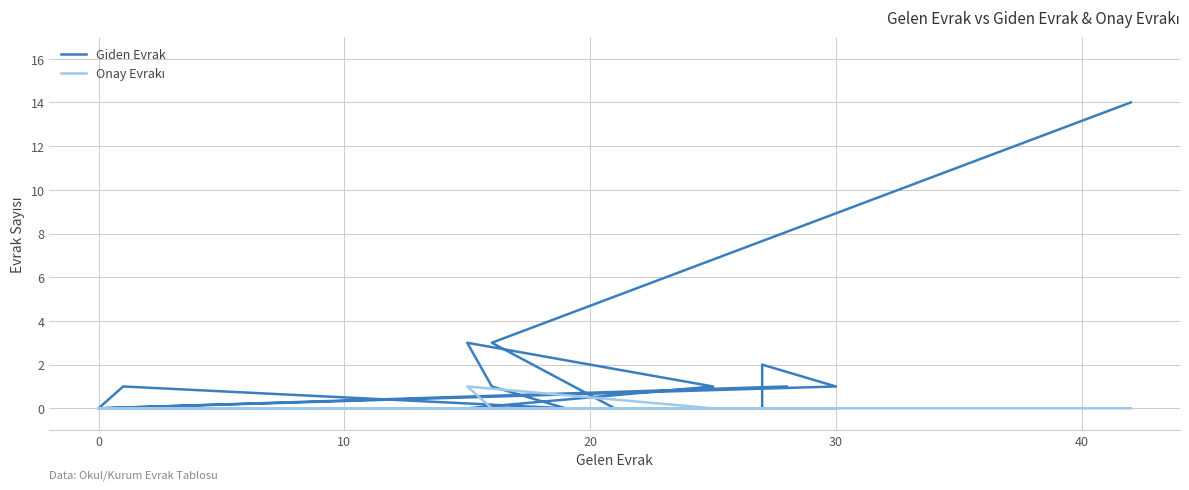

True or false: Onay Evrakı and Giden Evrak cross at least once.

False